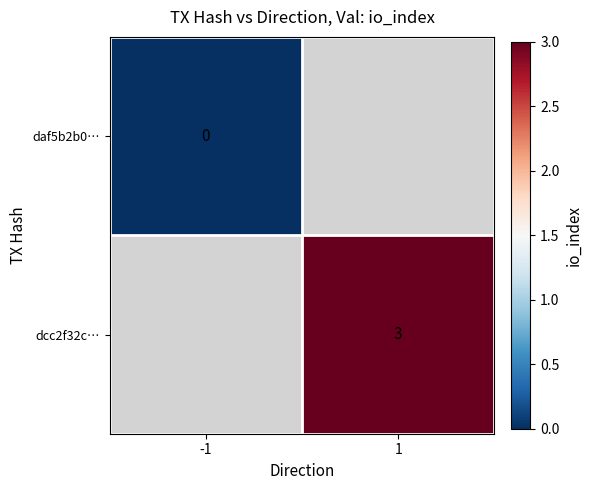

The dcc2f32c… series shows 3 at 1. True or false?

True